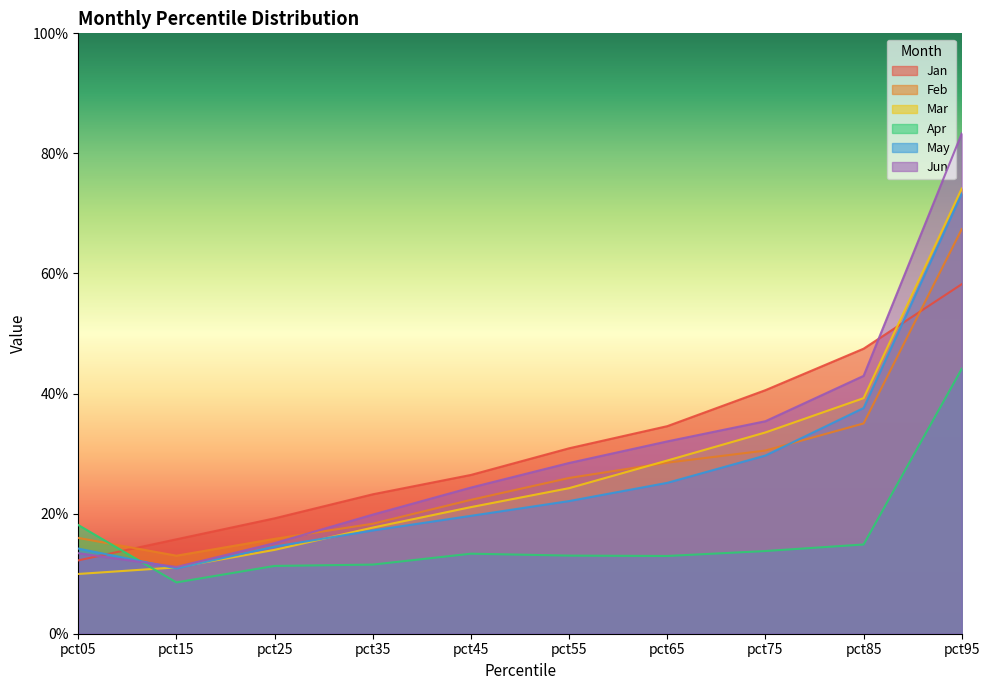

Which series has the widest spread of values?

Jun